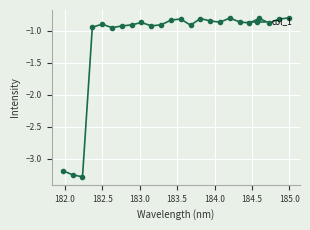

What is the difference between the maximum and minimum values?

2.5